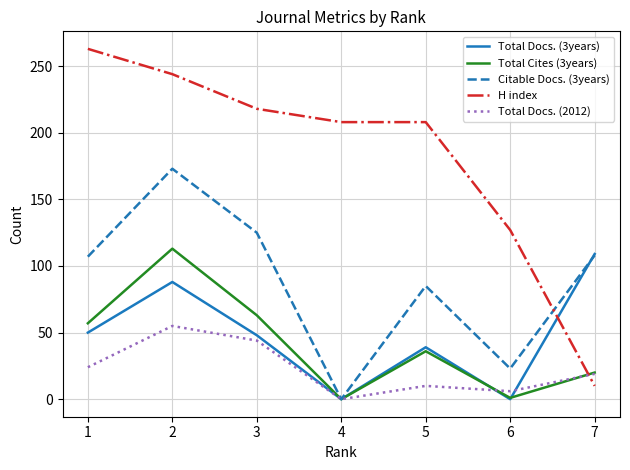

True or false: Citable Docs. (3years) has a value of 10 at 6.

False